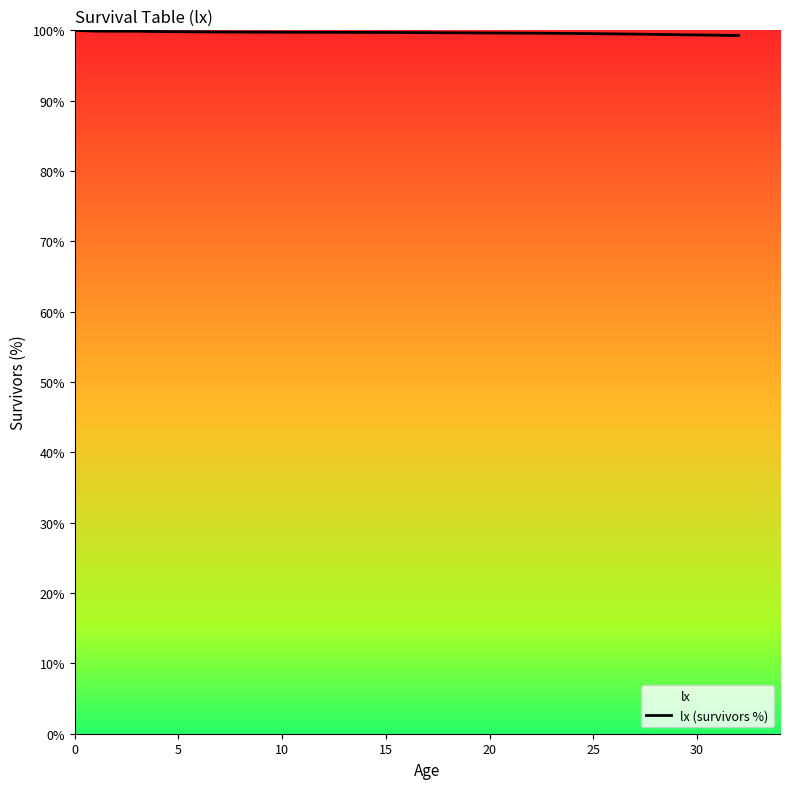

What is the minimum value shown in the chart?

99.3